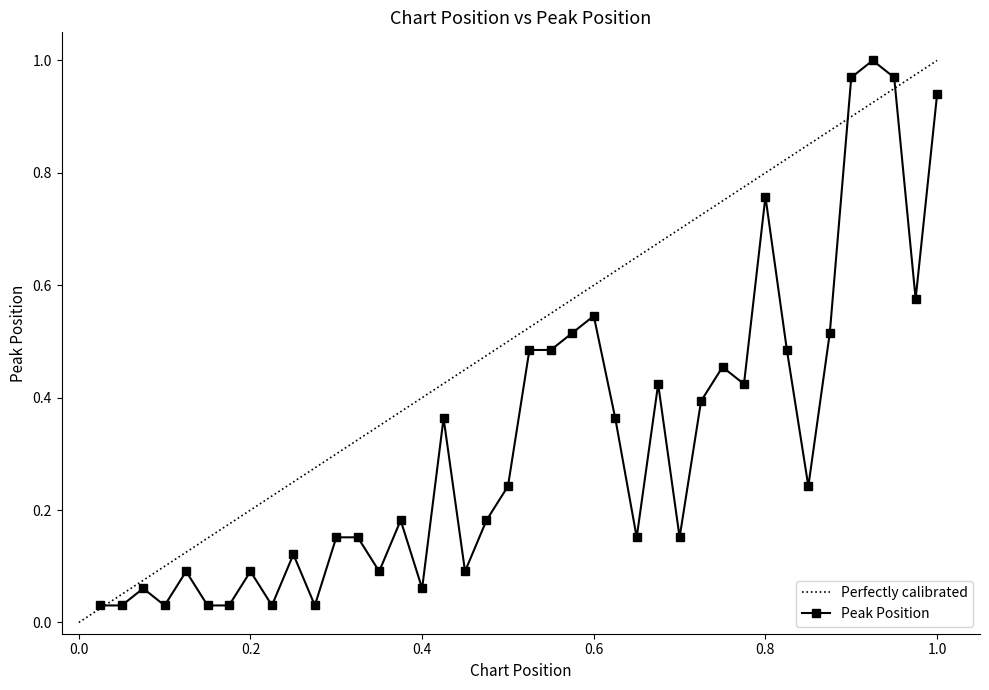

True or false: Peak Position has more than 2 interior local peaks.

True